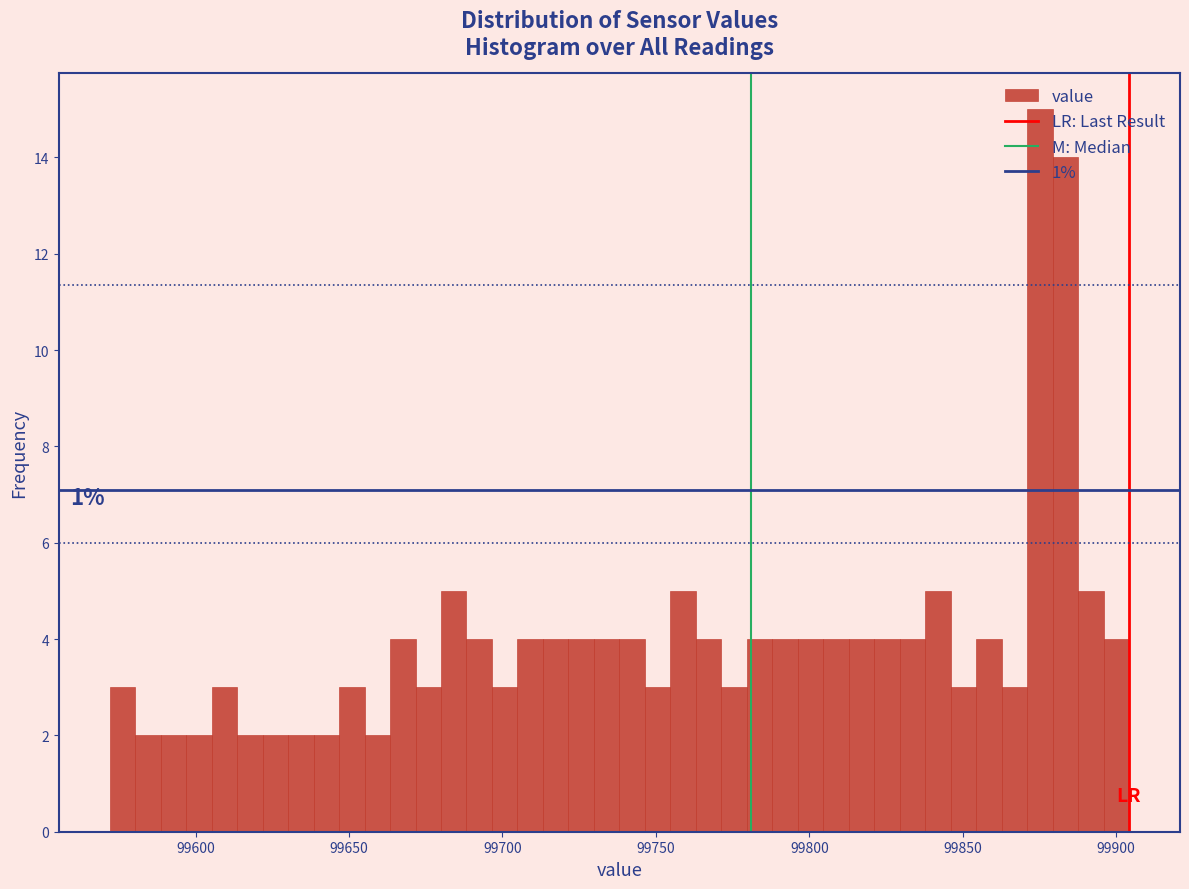

Read against the x-axis, roughly where is the centre of the tallest bar?

99875